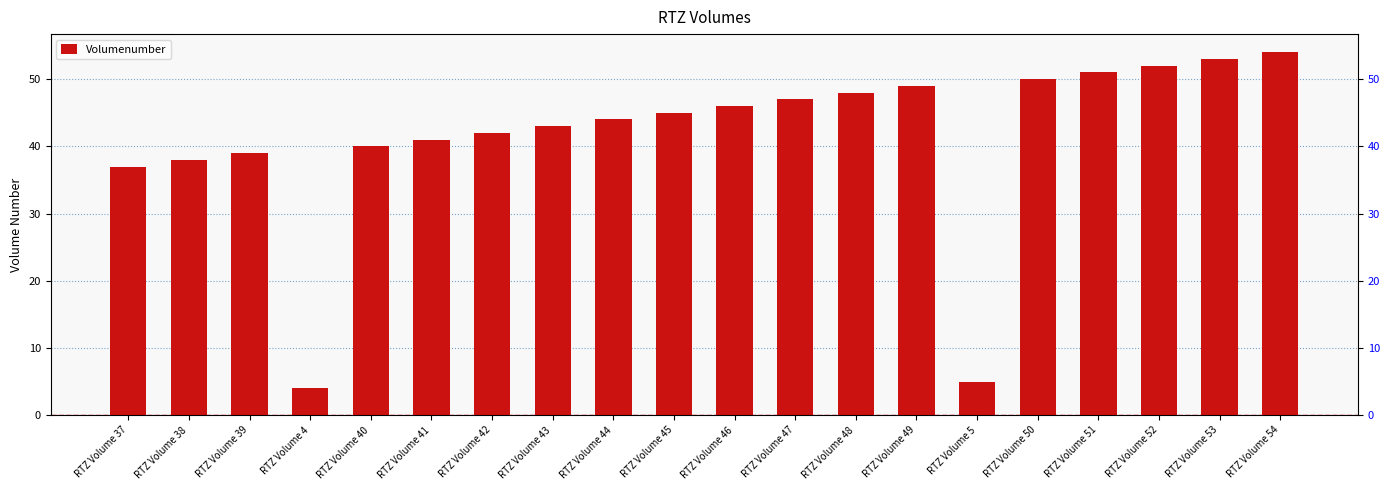

At which label does the data first exceed 45?

RTZ Volume 46